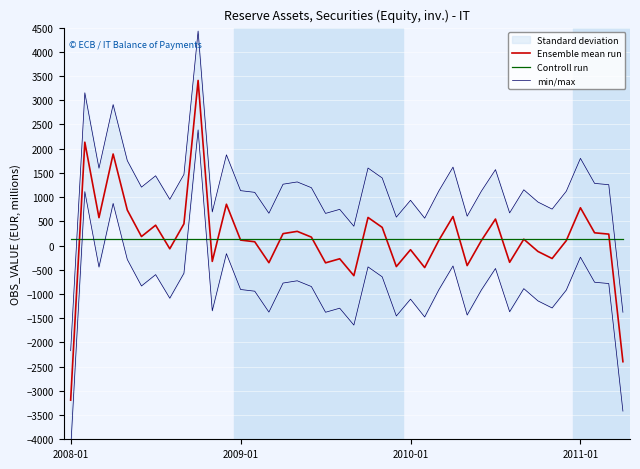

Is it true that Ensemble mean run equals 508.9 at 22?

False